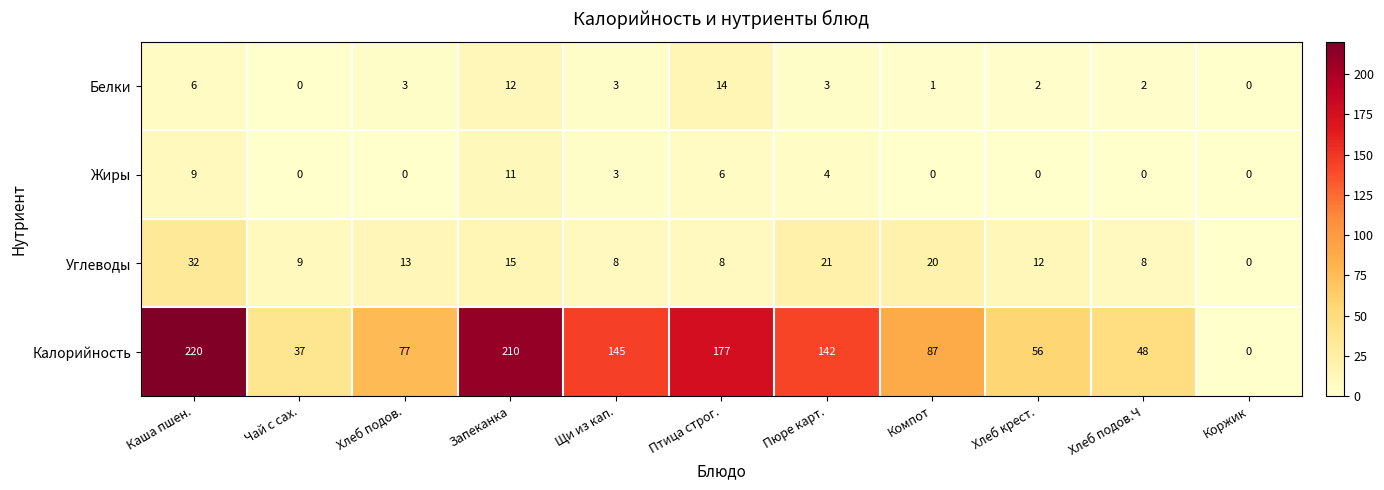

At which category is the sum across all series the highest?

Каша пшен.